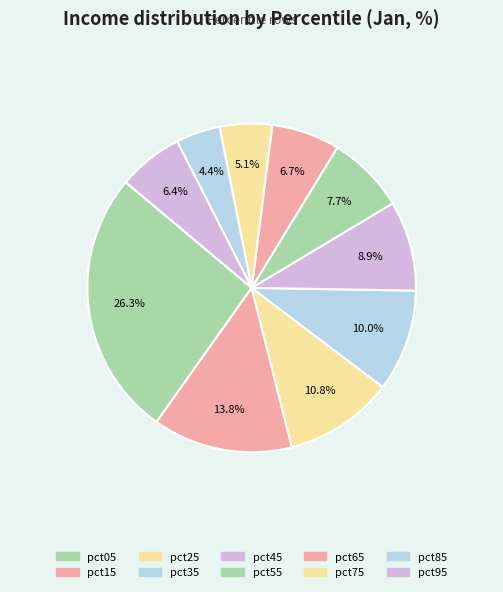

How many segments does this pie chart have?

10